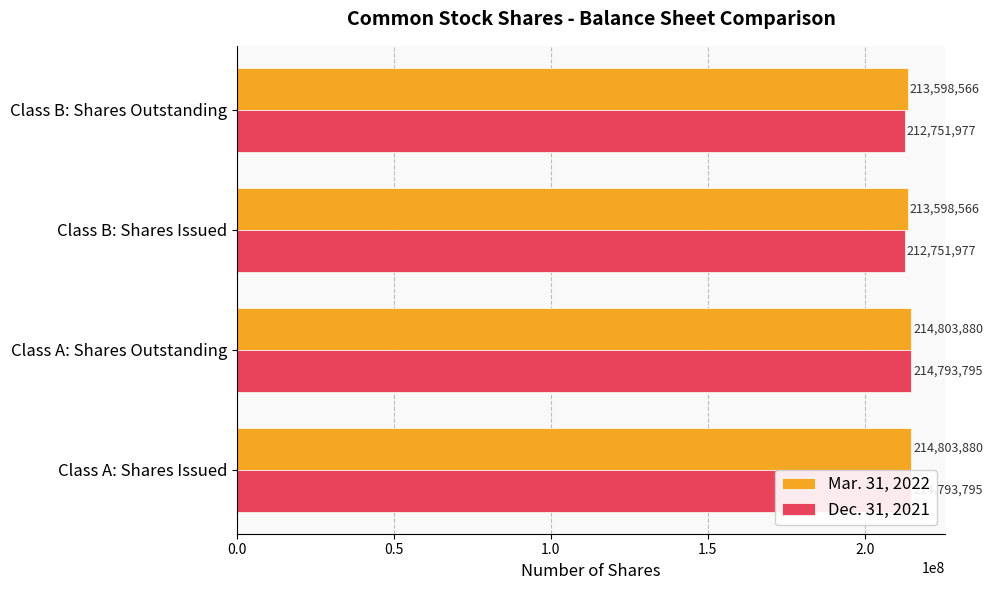

How many bars are there in each group?

2